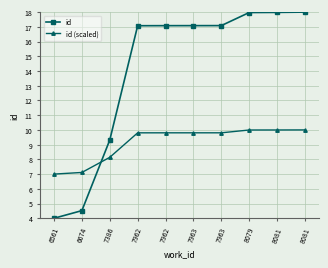

How many lines are shown in the chart?

2